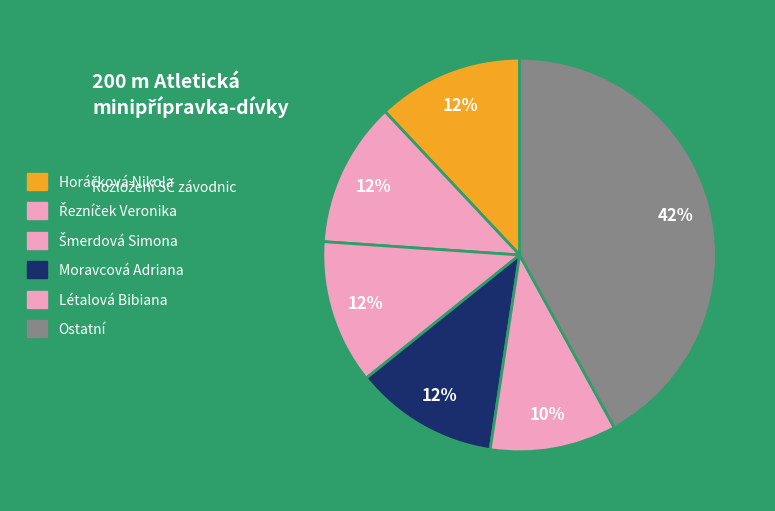

Count the number of slices in the pie.

6